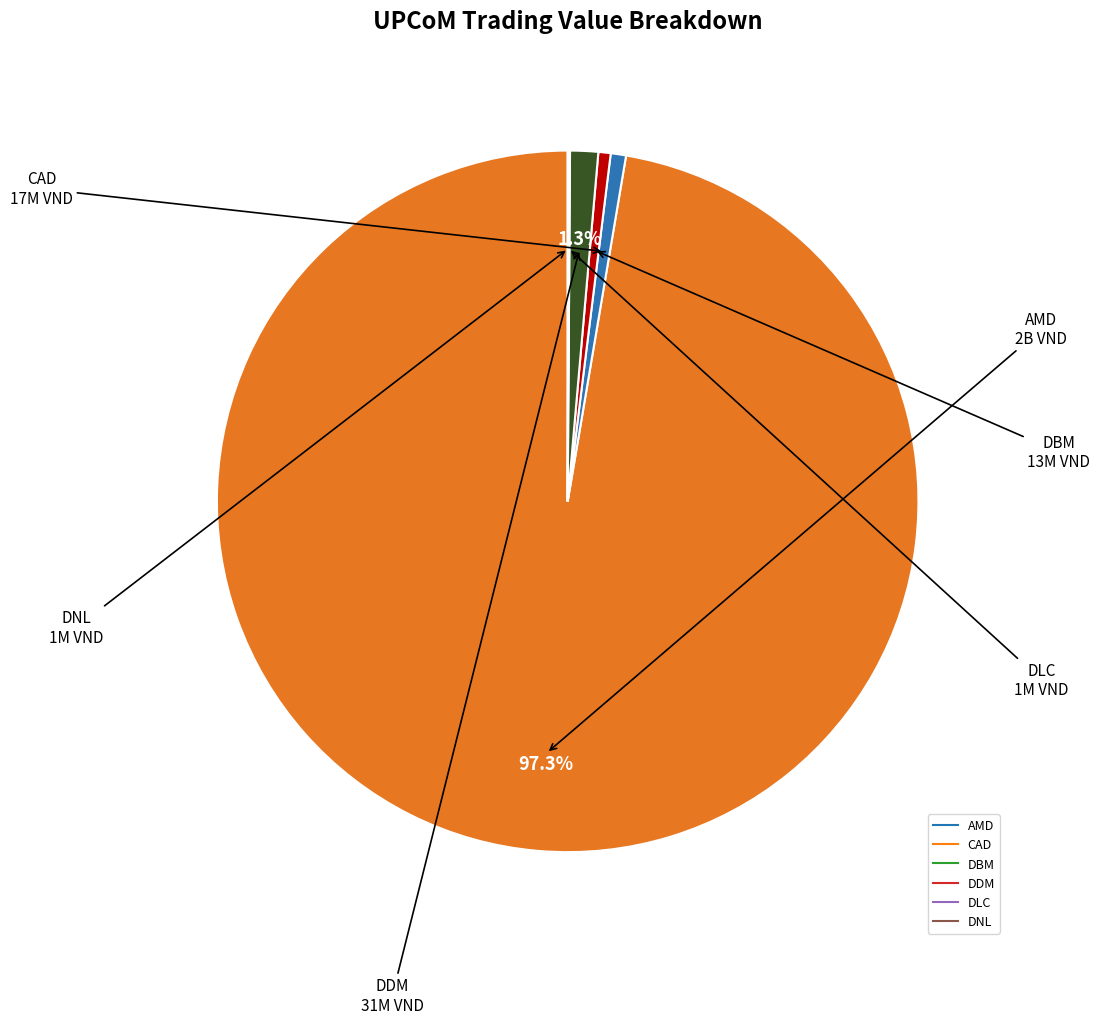

Does AMD account for over 50% of the chart?

Yes